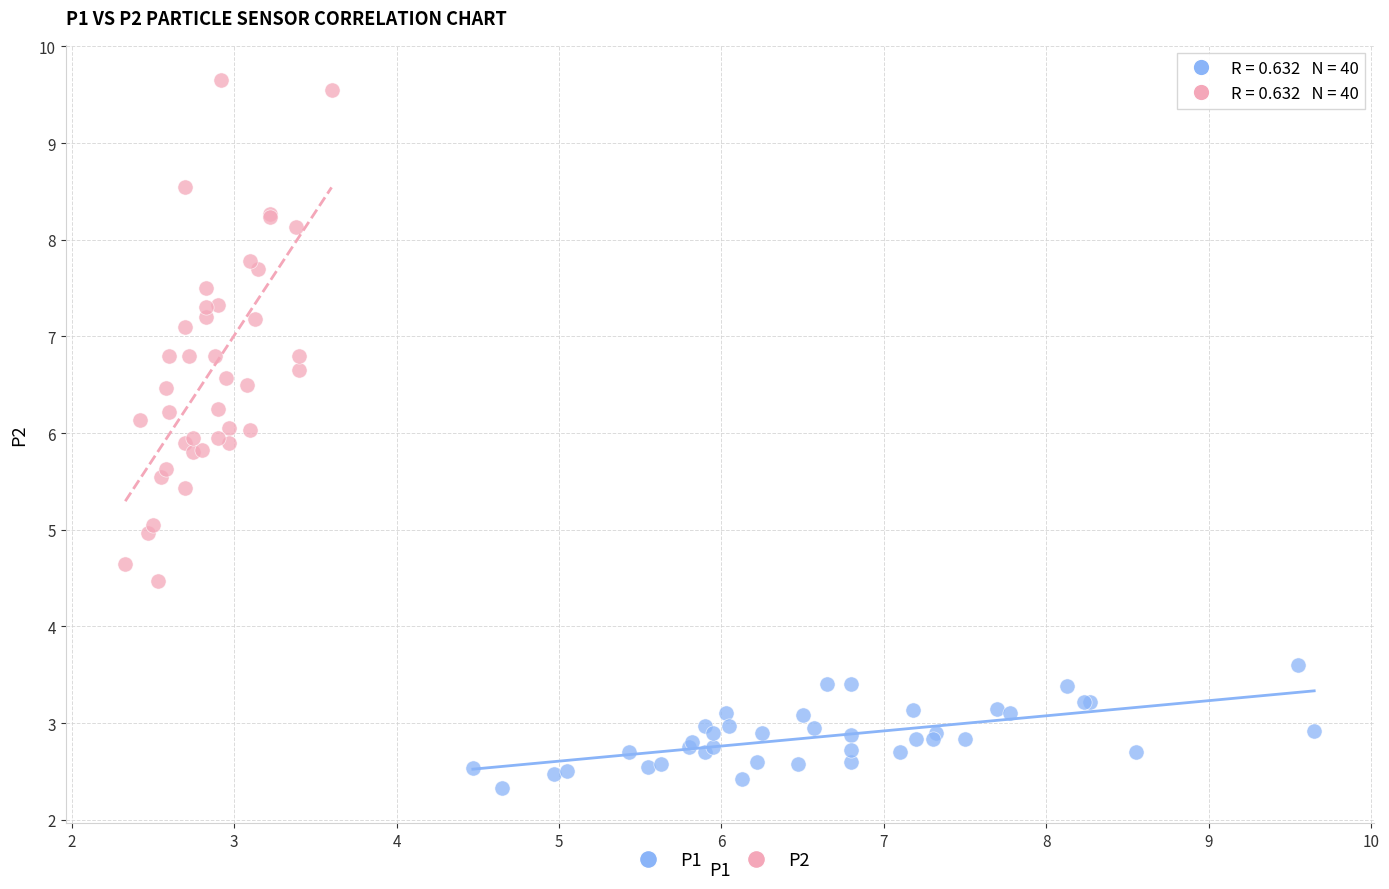

Which series contains the highest Y value?

P2